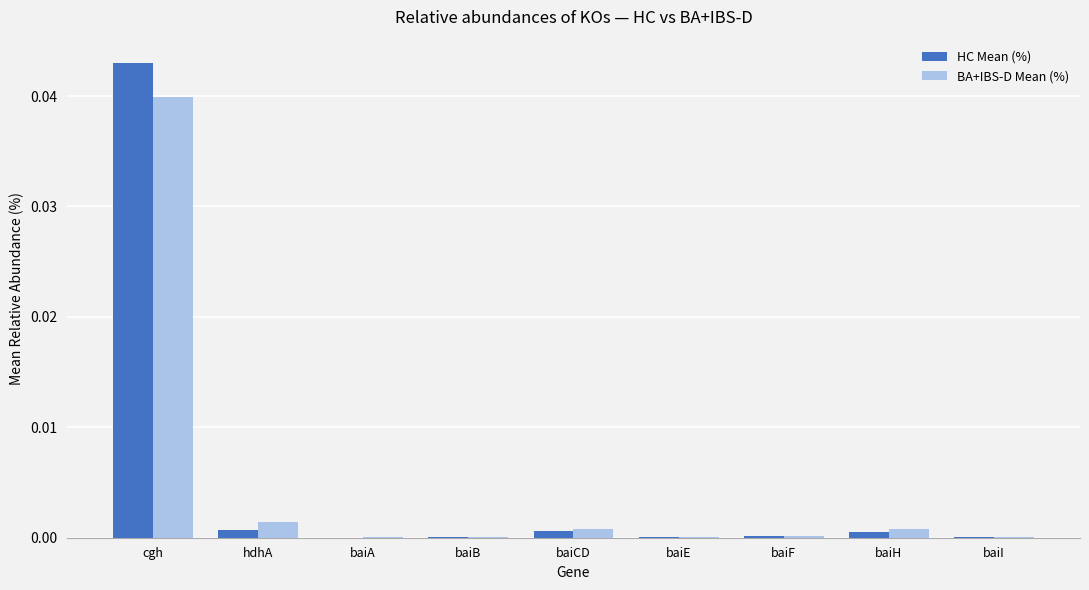

Which category has the highest value across all series?

cgh